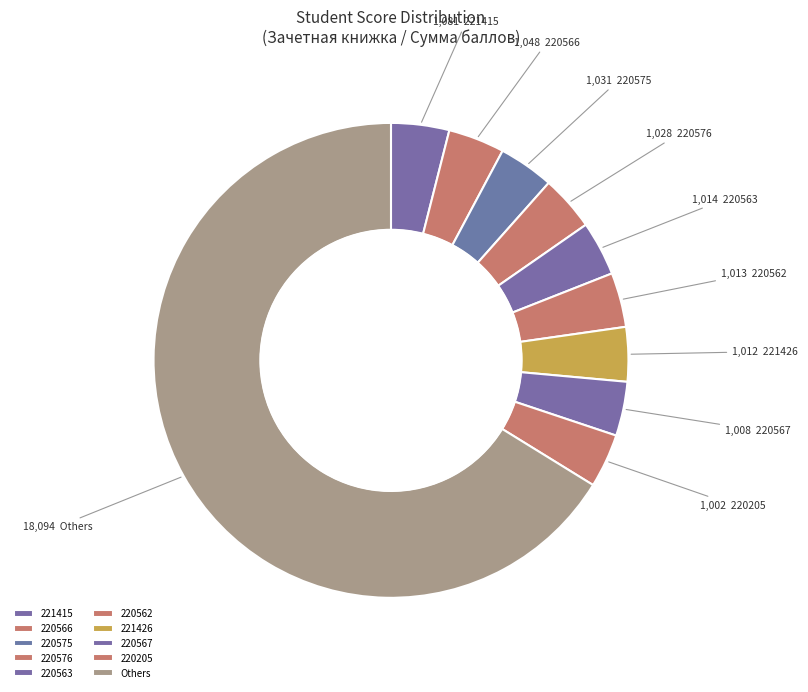

Count the number of slices in the pie.

10